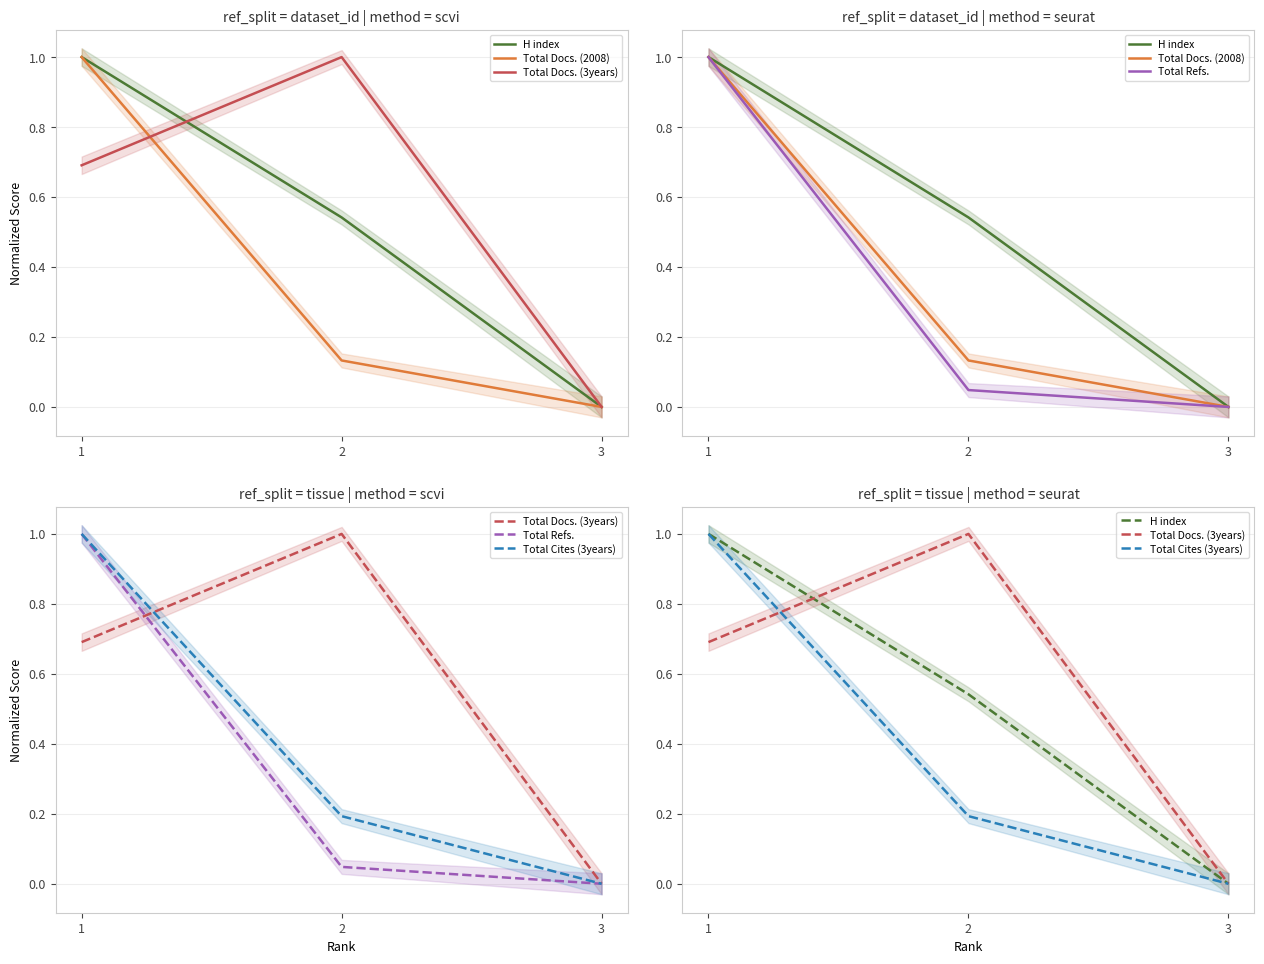

How many lines are shown in the chart?

5